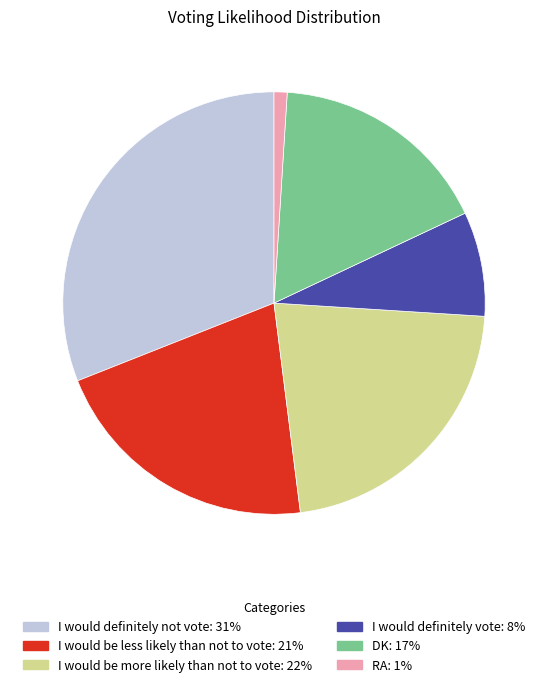

The DK slice represents 17% of the pie. True or false?

True